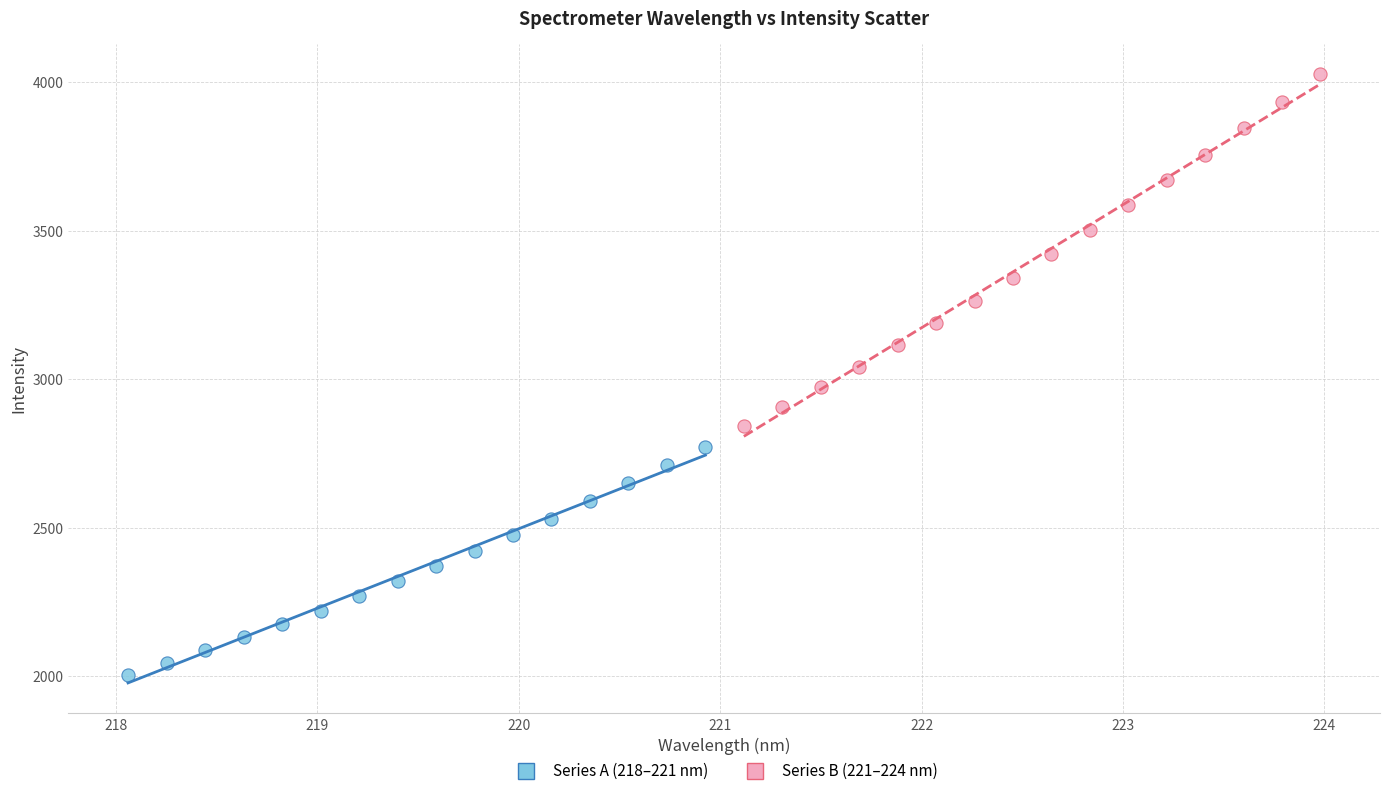

Which series has the widest spread of Y values?

Series B (221–224 nm)